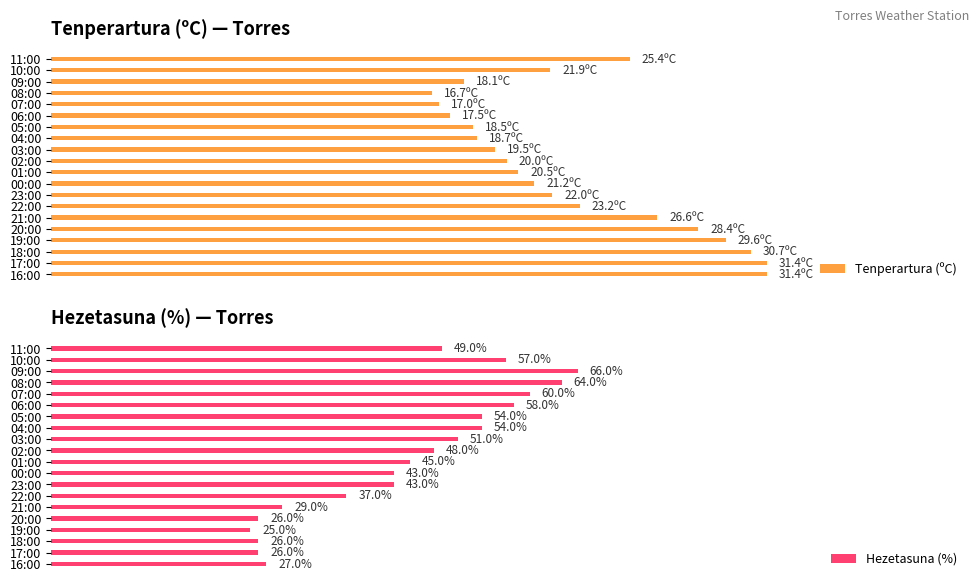

What is the lowest value of the Hezetasuna (%) series?

25.0